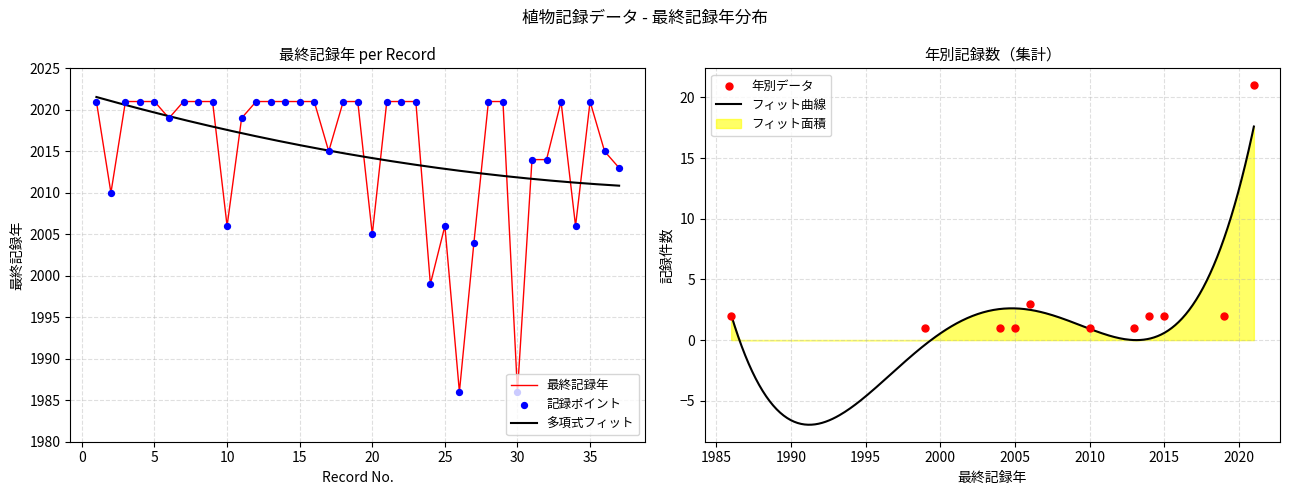

Which has a higher value, 11 or 22?

22